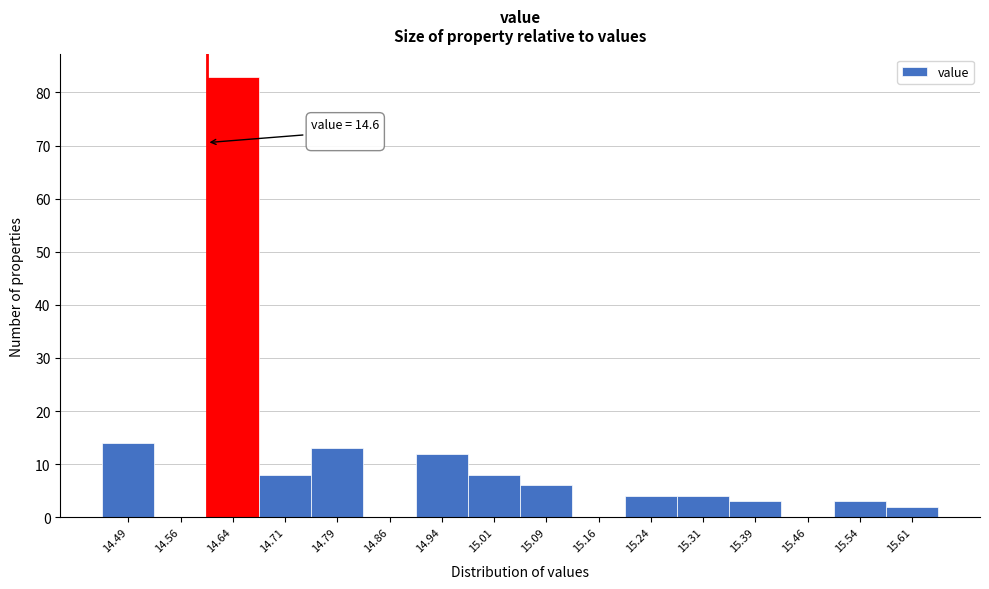

Which range on the x-axis has the tallest bar?

14.600 to 14.675